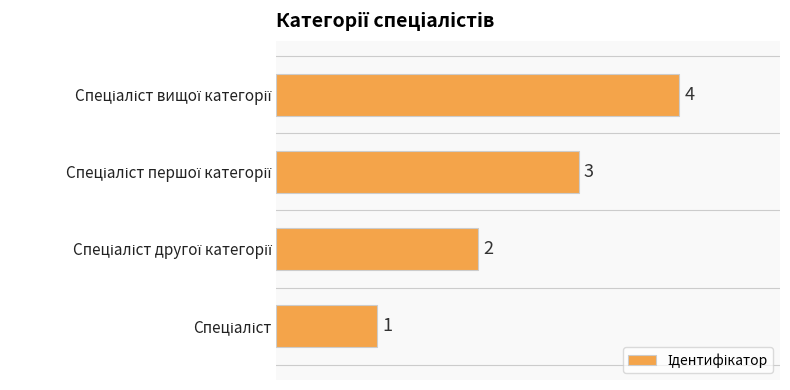

What is the maximum value shown in the chart?

4